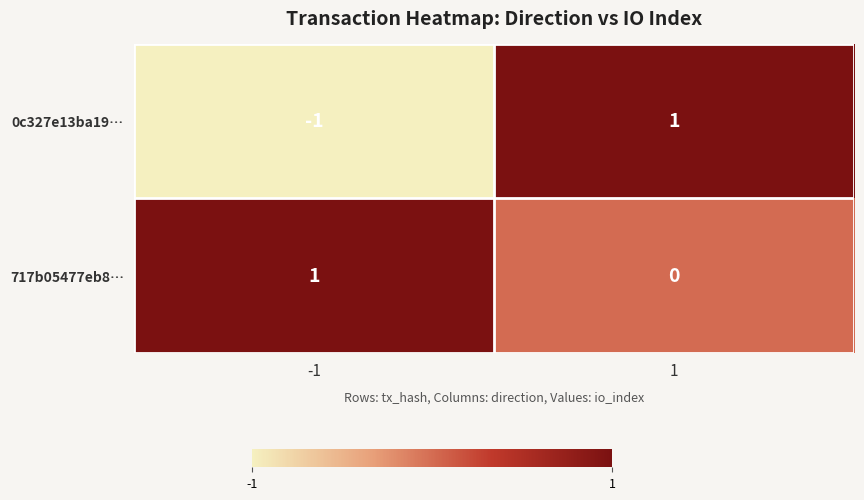

Reading left to right, transcribe all the data shown in this chart.

0c327e13ba19…: -1	1
717b05477eb8…: 1	0